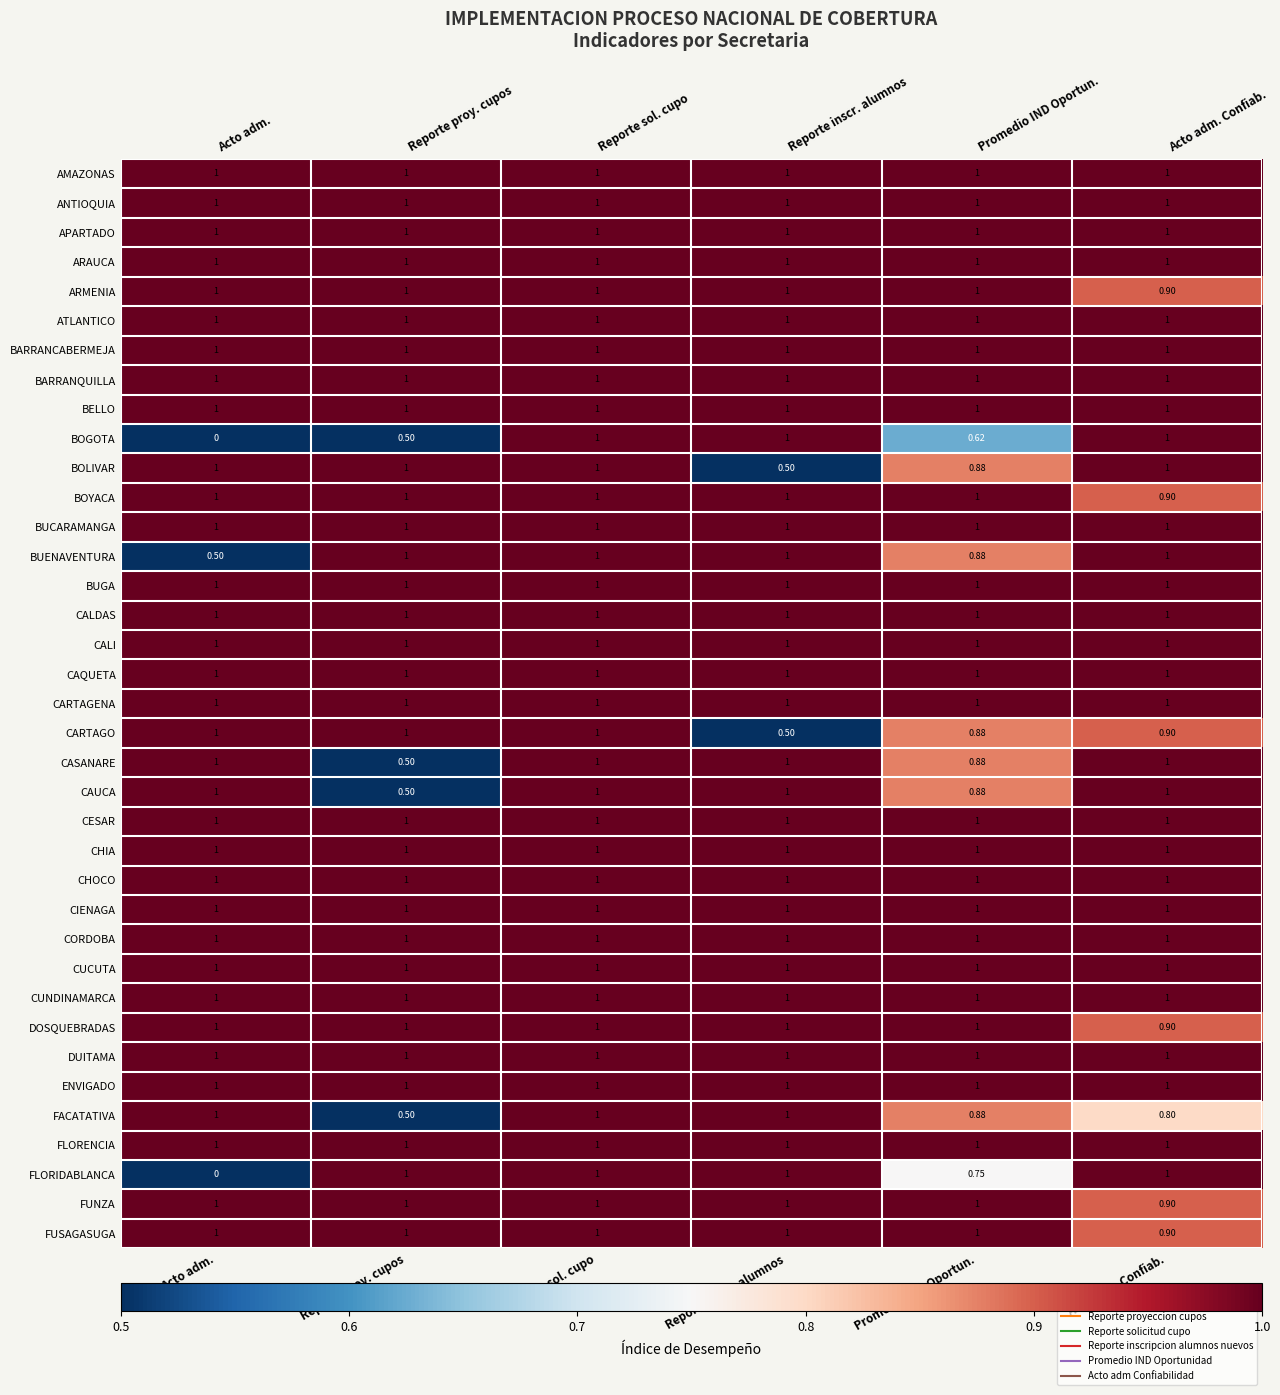

The CORDOBA series shows 1.3 at Promedio IND Oportun.. True or false?

False